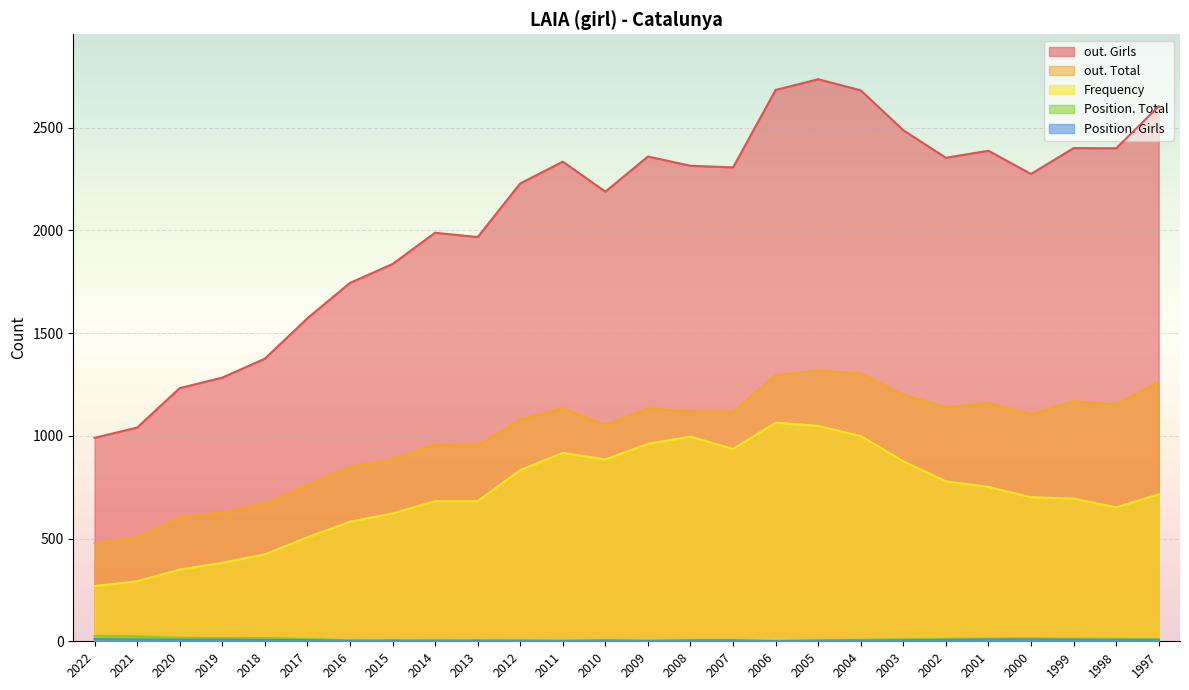

What is the sum of the out. Girls values at 2006 and 1998?

5082